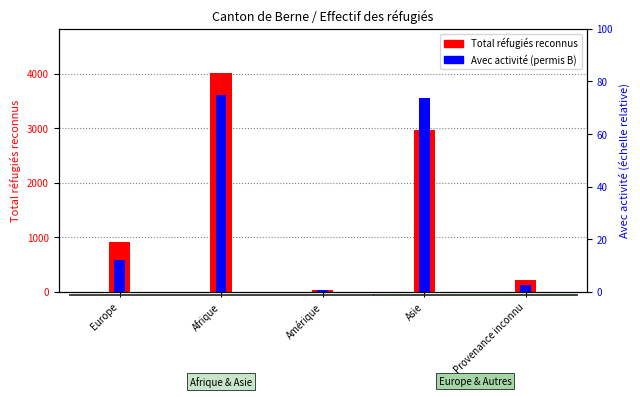

What is the label of the 4th bar from the left?

Asie